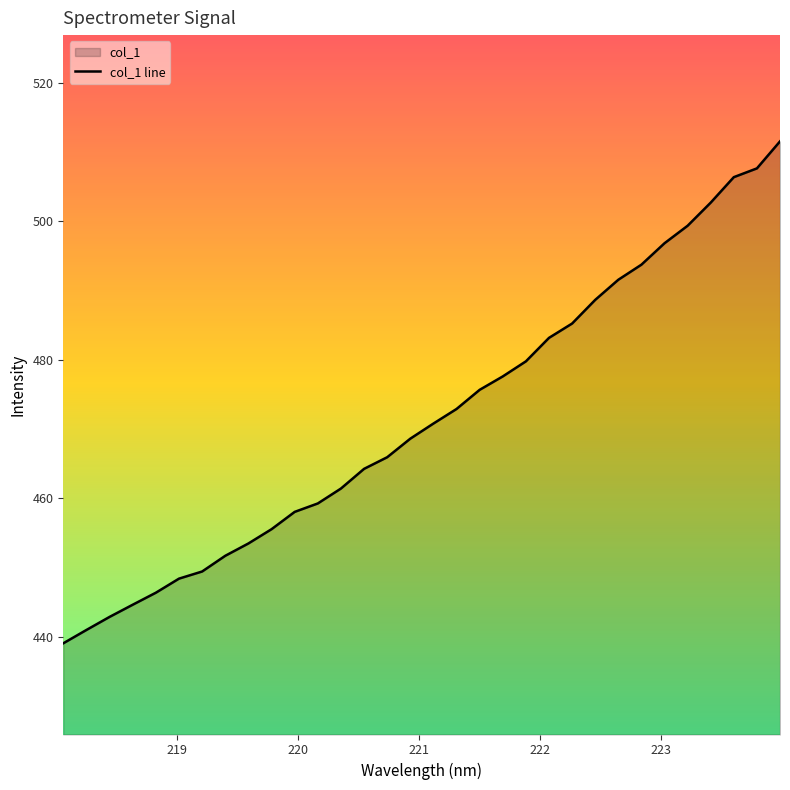

What is the smallest value displayed?

439.0